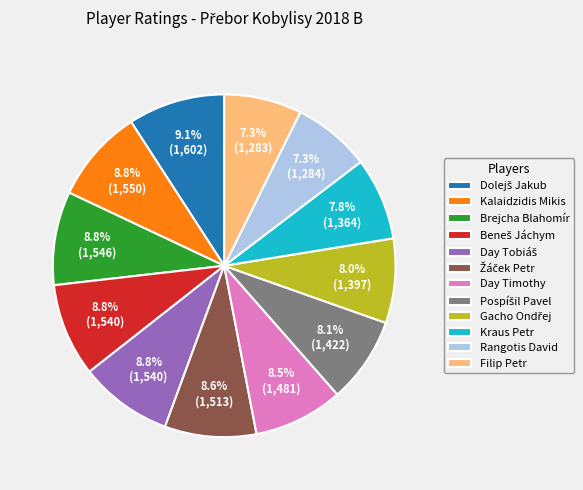

True or false: Kraus Petr accounts for 8% of the total.

True